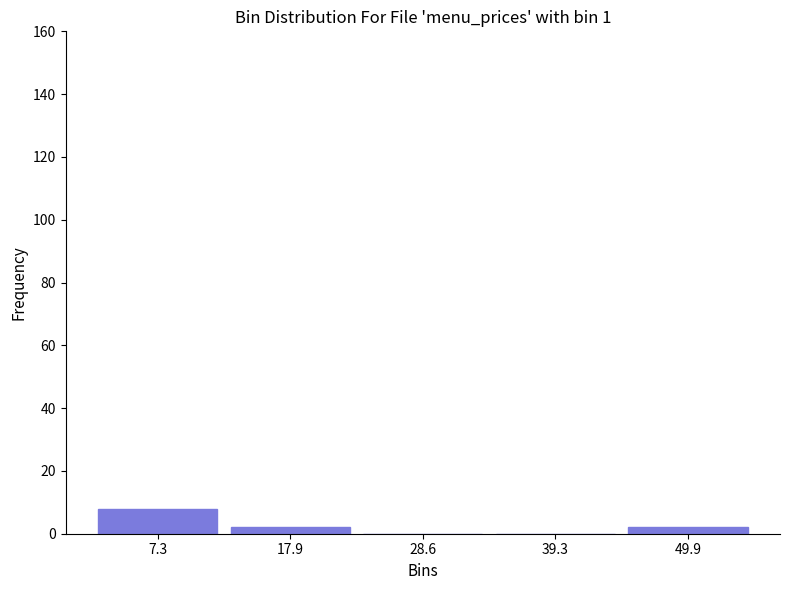

Reading left to right, transcribe this chart: for each bar, give the range it covers on the x-axis and its height. Neither the bar edges nor the heights are printed on the chart, so give them approximately, as read against the axes.

2 to 12: 8
12 to 24: 2
24 to 34: 0
34 to 44: 0
44 to 56: 2